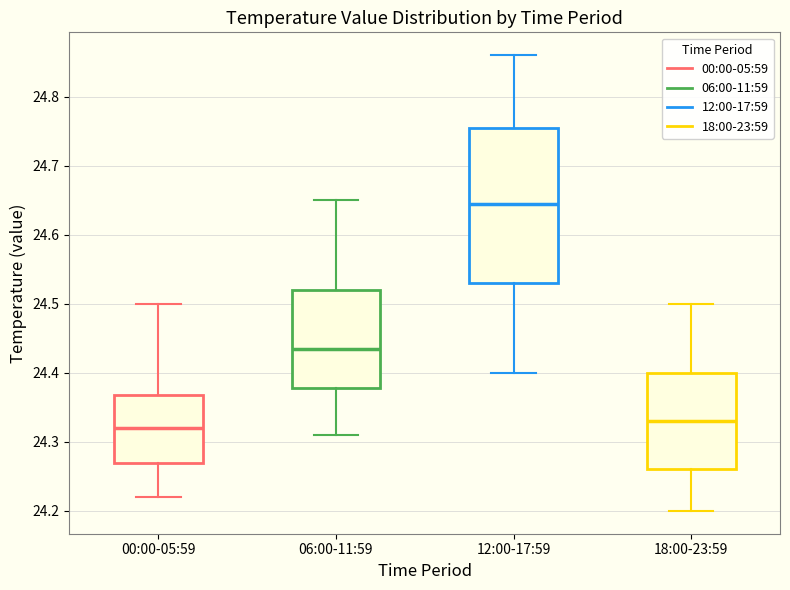

Where does the median line of the box for 06:00-11:59 sit on the y-axis? The values are not printed on the chart, so give them approximately, as read against the axis.

24.44